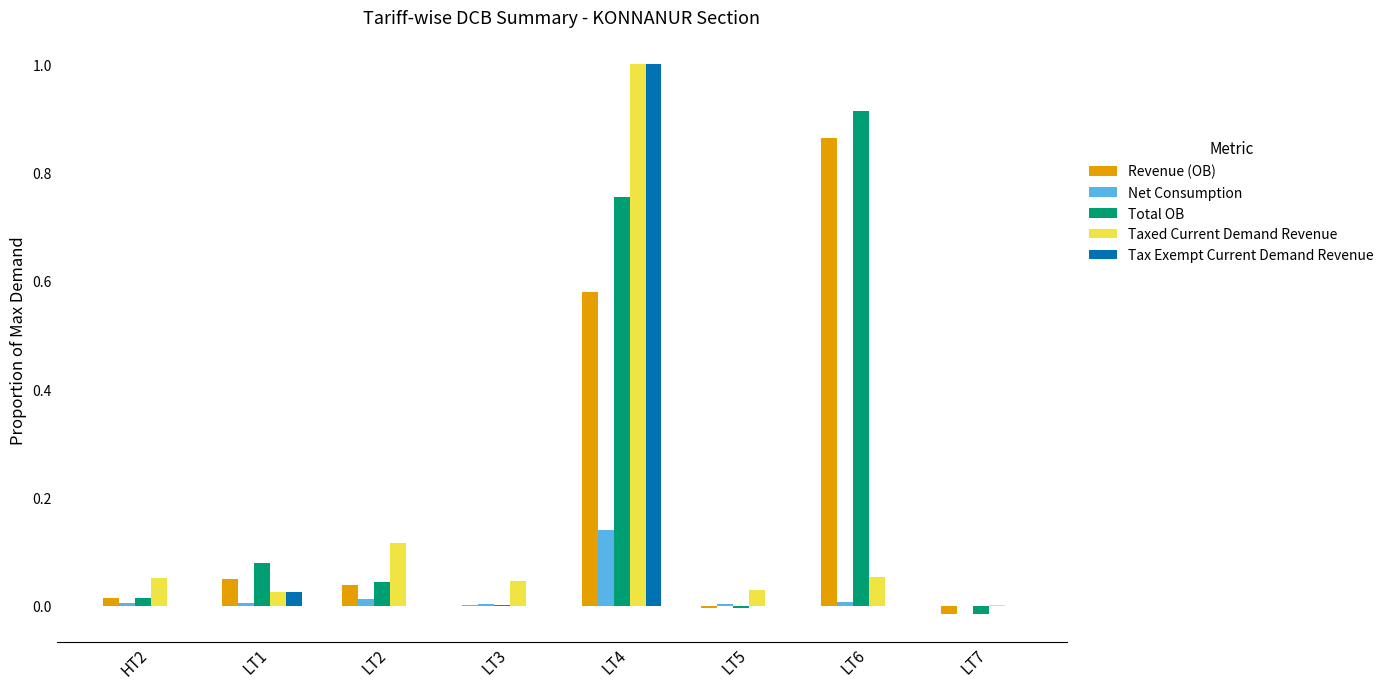

Which category has the highest value across all series?

LT4